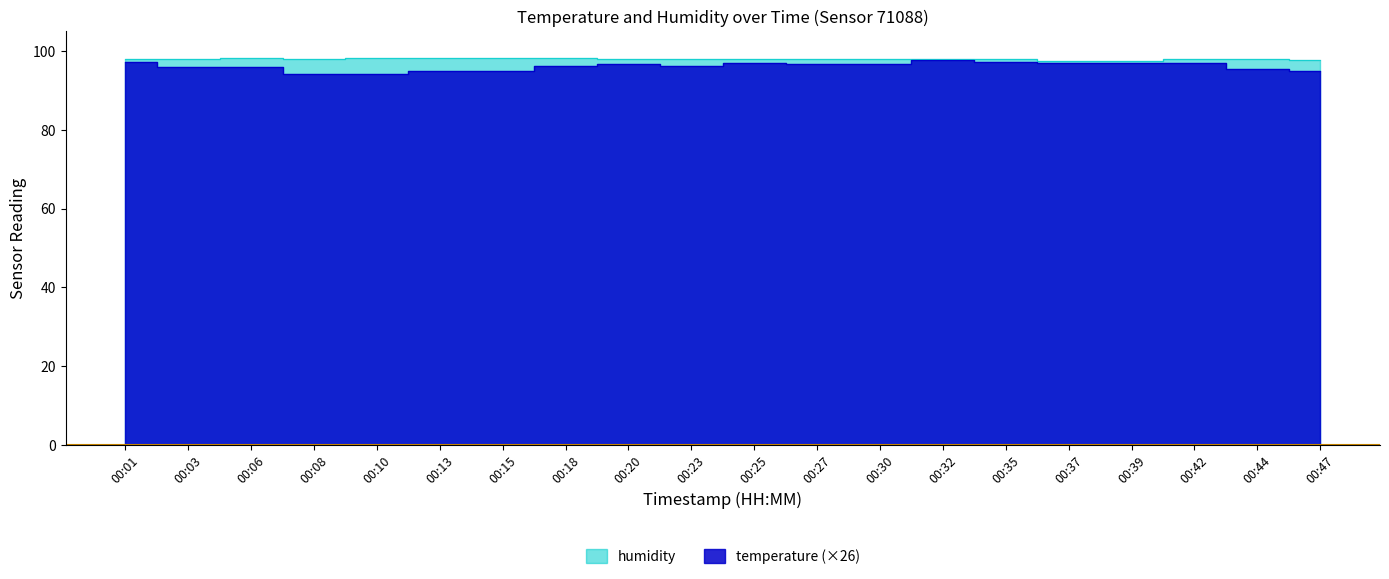

True or false: temperature has more than 1 points higher than both neighbors.

False